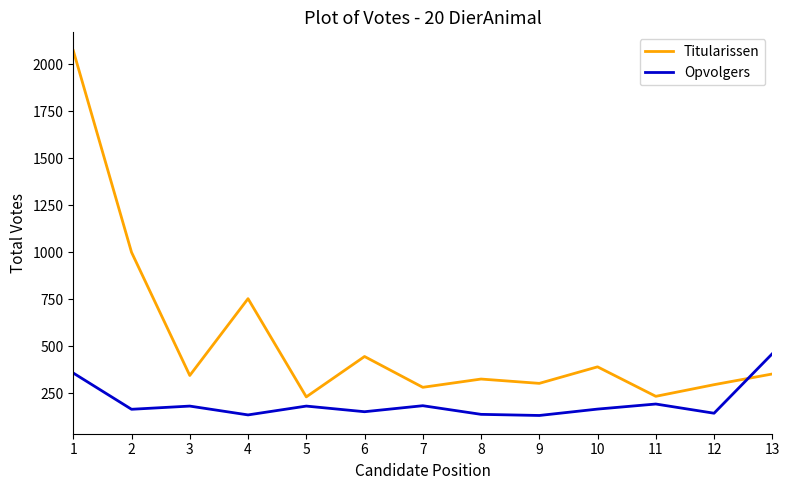

True or false: Titularissen has a value of 233 at 11.

True